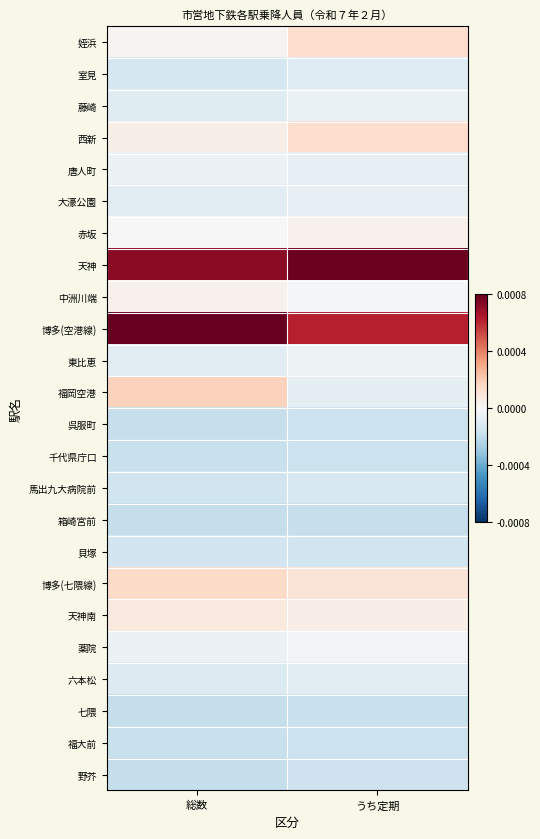

Count the number of data series in this chart.

24